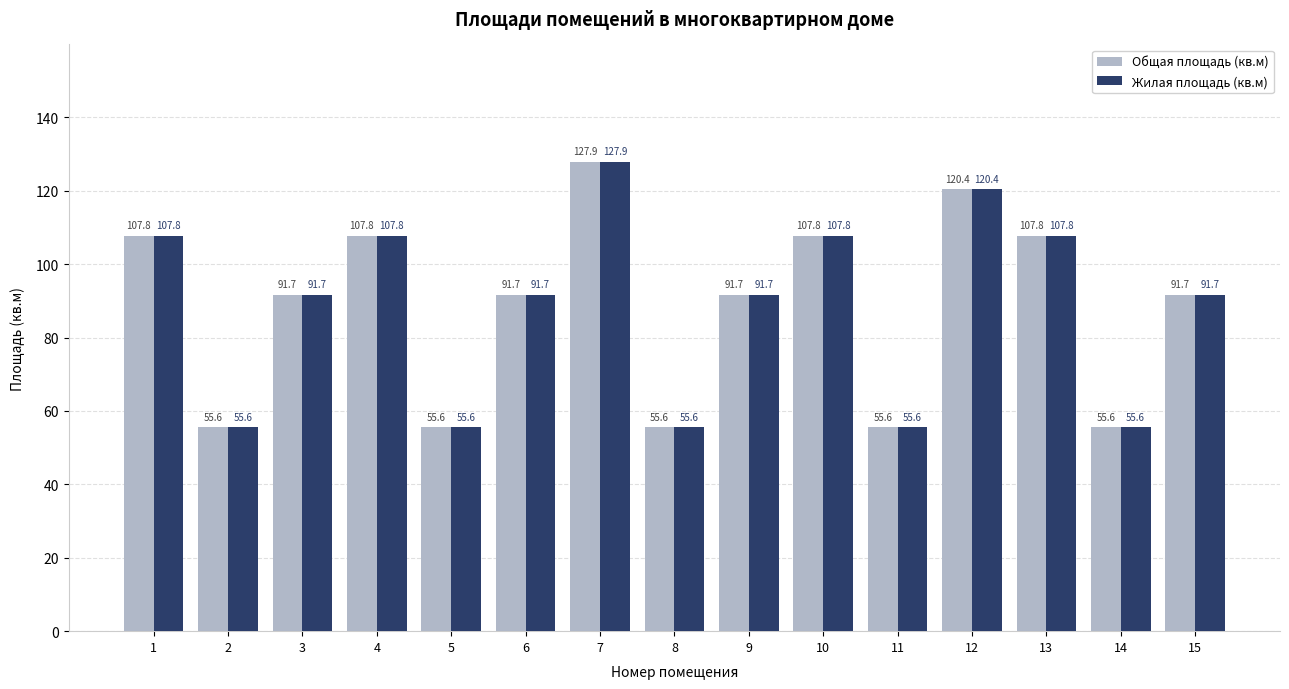

At which category is the sum across all series the highest?

7